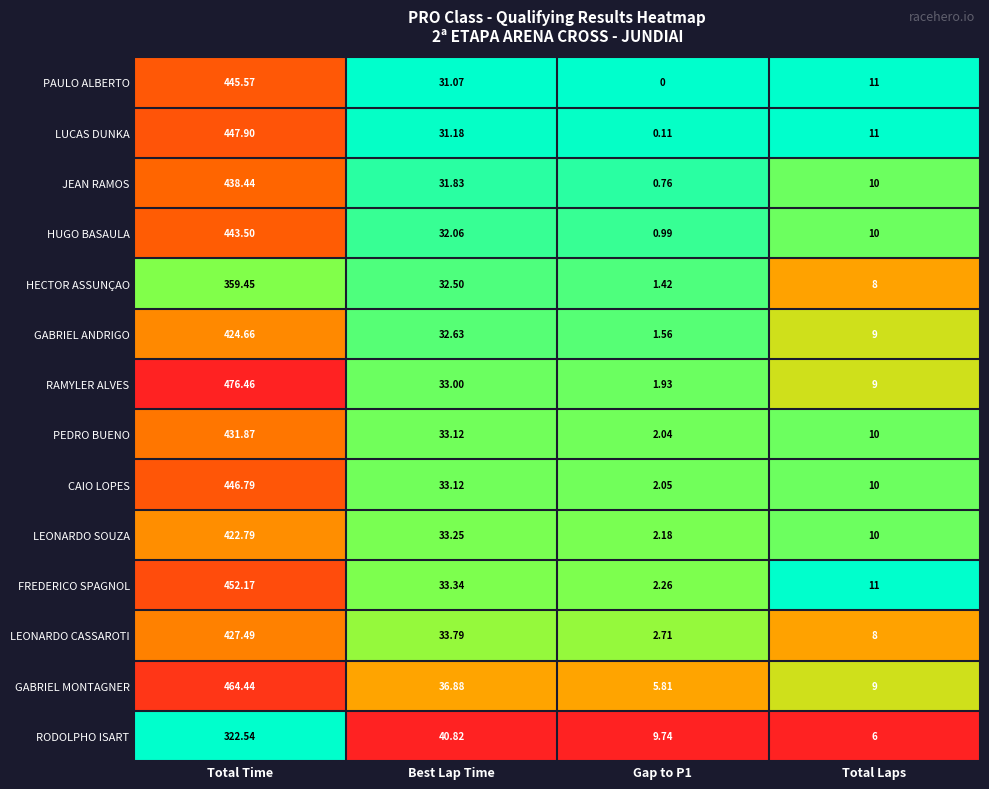

Rank the series by their maximum value, from highest to lowest.

RAMYLER ALVES, GABRIEL MONTAGNER, FREDERICO SPAGNOL, LUCAS DUNKA, CAIO LOPES, PAULO ALBERTO, HUGO BASAULA, JEAN RAMOS, PEDRO BUENO, LEONARDO CASSAROTI, GABRIEL ANDRIGO, LEONARDO SOUZA, HECTOR ASSUNÇAO, RODOLPHO ISART